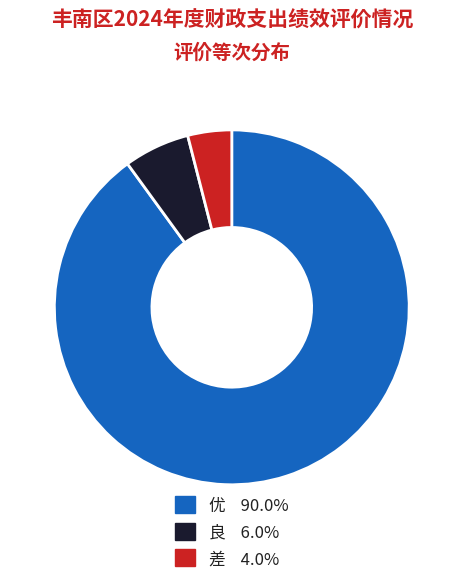

Does any single category account for the majority?

Yes